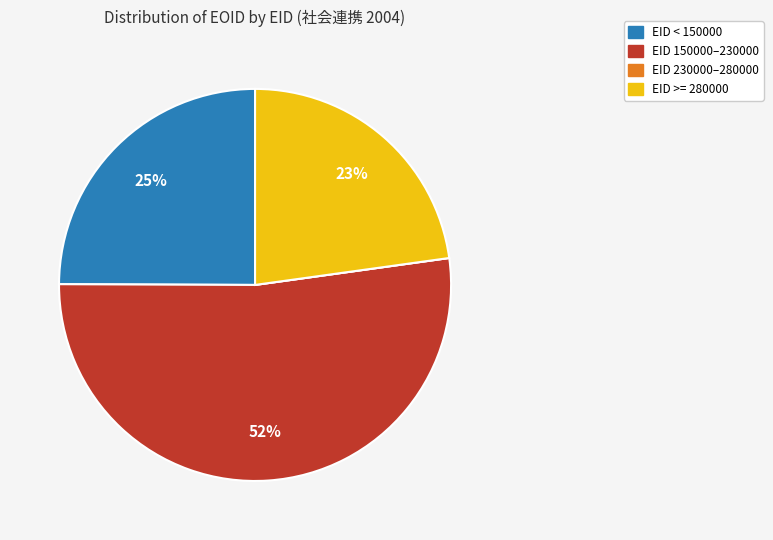

To the nearest percent, what is the difference between the largest and smallest slice percentages?

52%